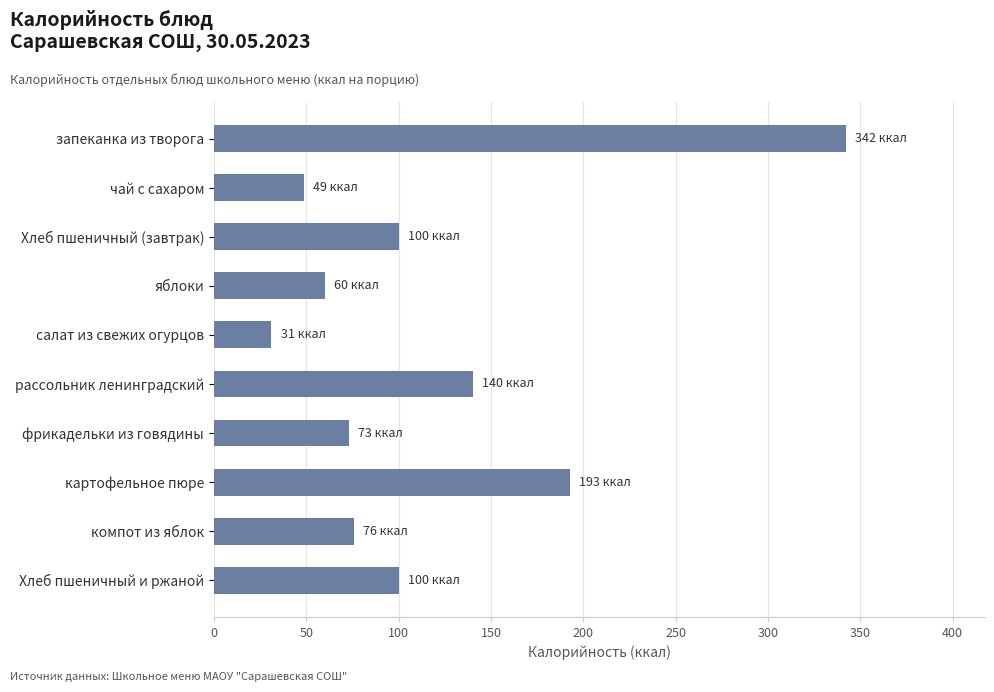

What is the change in value from Хлеб пшеничный (завтрак) to яблоки?

-40.0